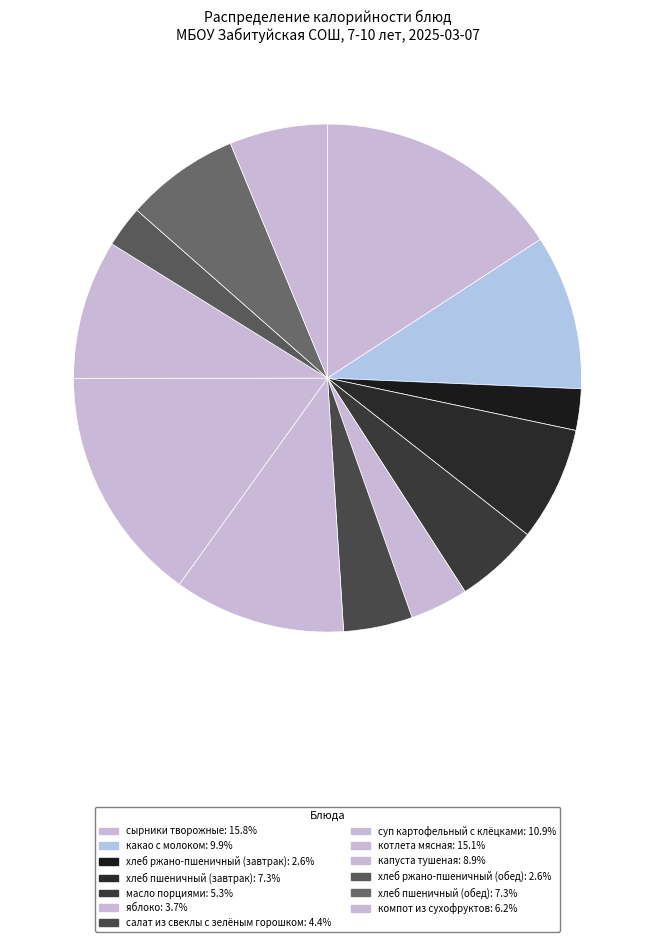

Which has a higher value, яблоко or какао с молоком?

какао с молоком